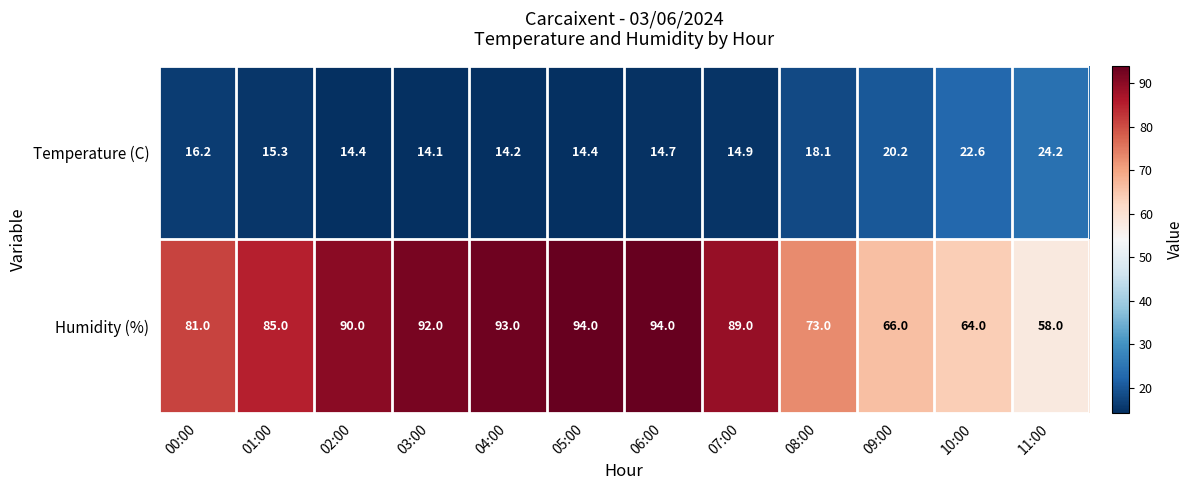

Reading right to left, extract all data points from this chart.

Temperature (C): 24.2	22.6	20.2	18.1	14.9	14.7	14.4	14.2	14.1	14.4	15.3	16.2
Humidity (%): 58.0	64.0	66.0	73.0	89.0	94.0	94.0	93.0	92.0	90.0	85.0	81.0